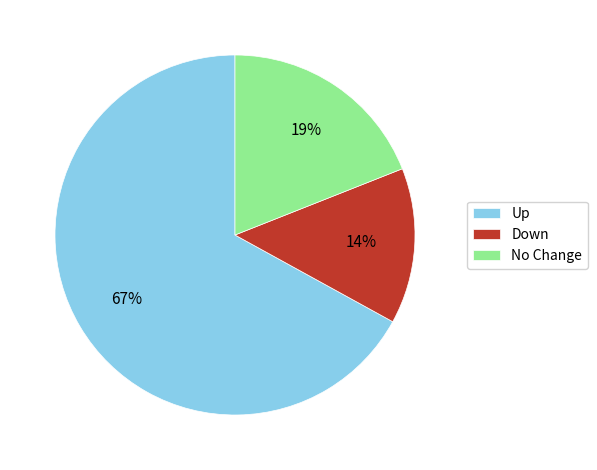

Which category has the biggest portion of the pie?

Up